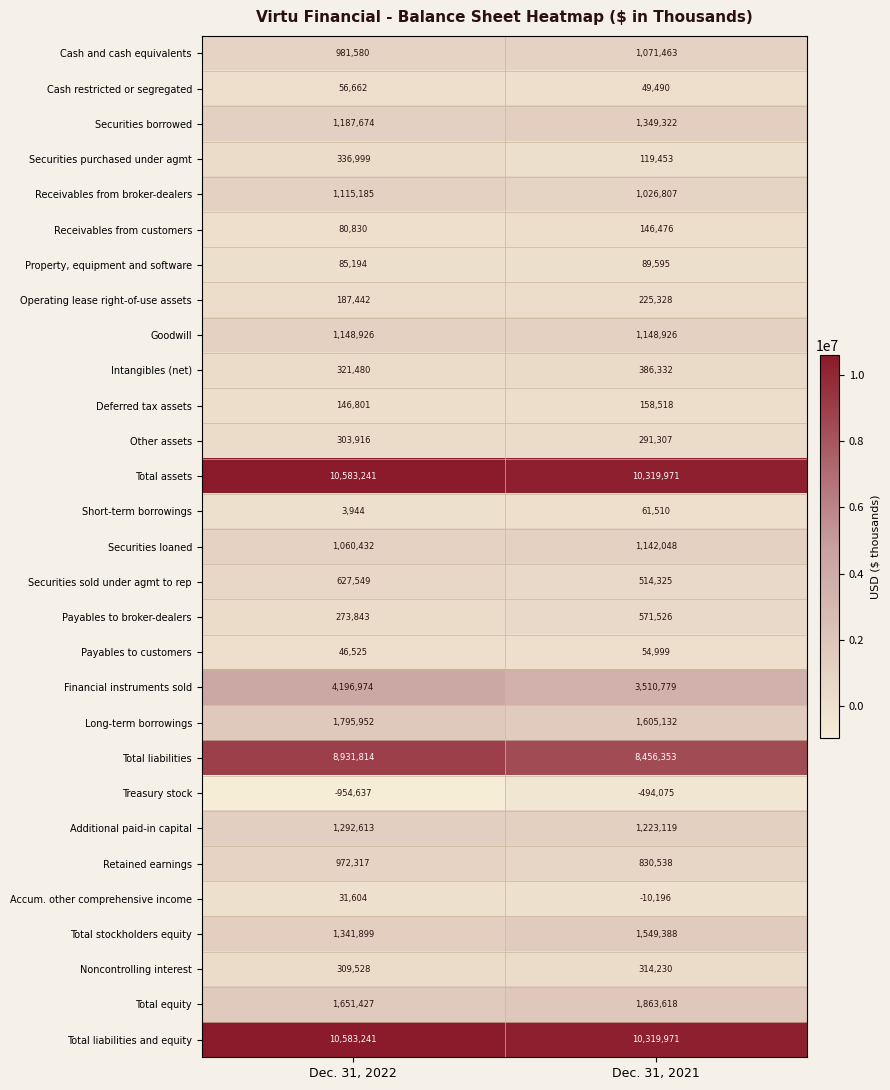

What is the maximum value shown in the chart?

10583241